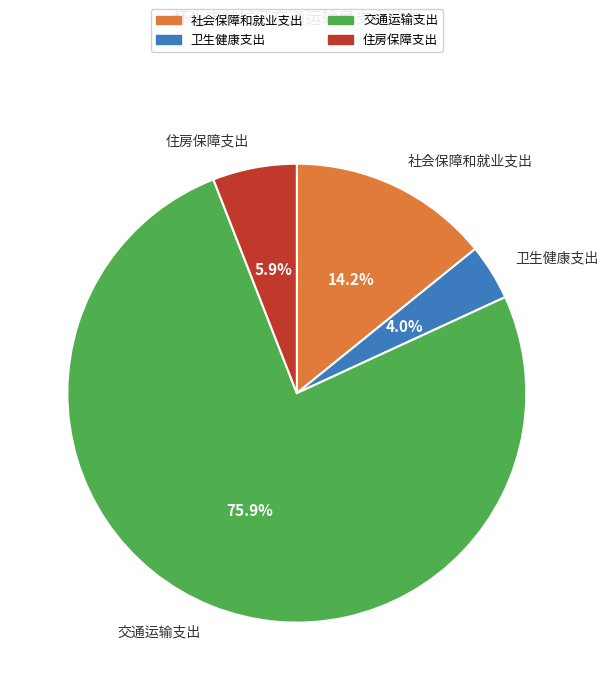

Rank the categories by value from highest to lowest.

交通运输支出, 社会保障和就业支出, 住房保障支出, 卫生健康支出